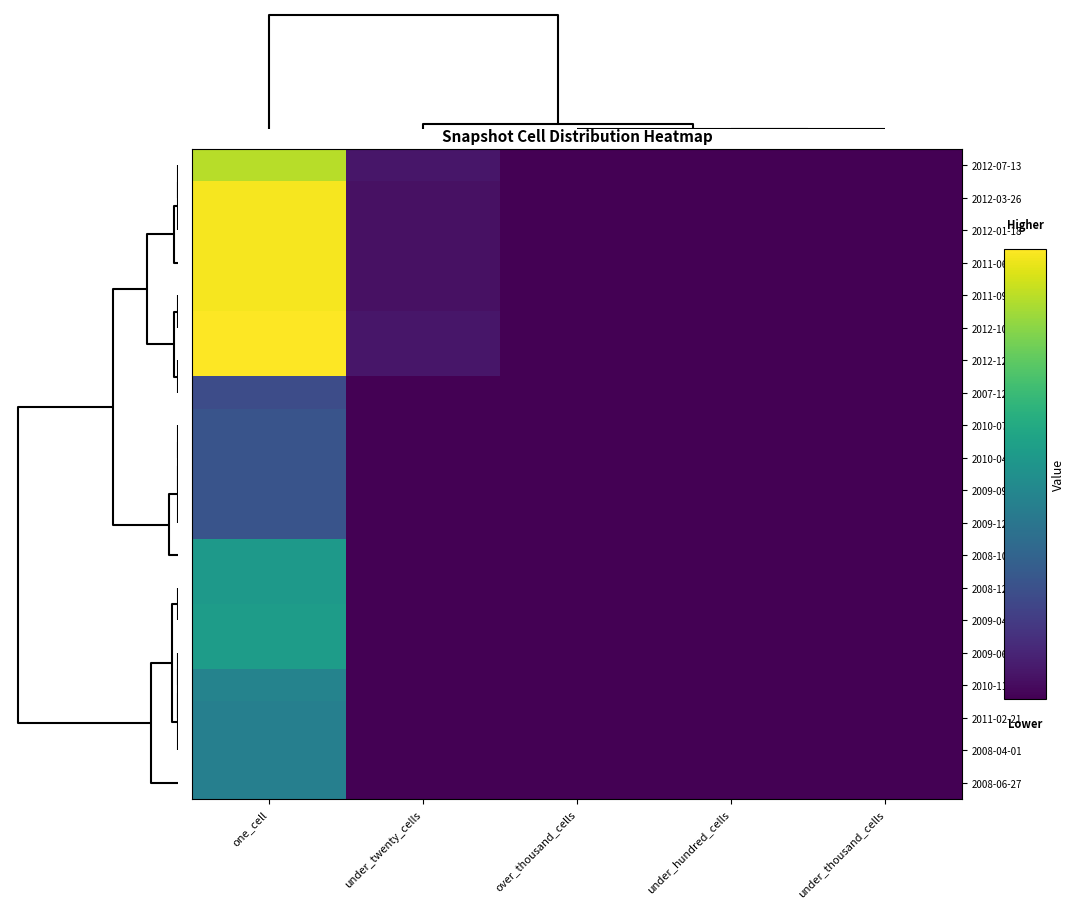

At how many categories does at least one series exceed 64?

1